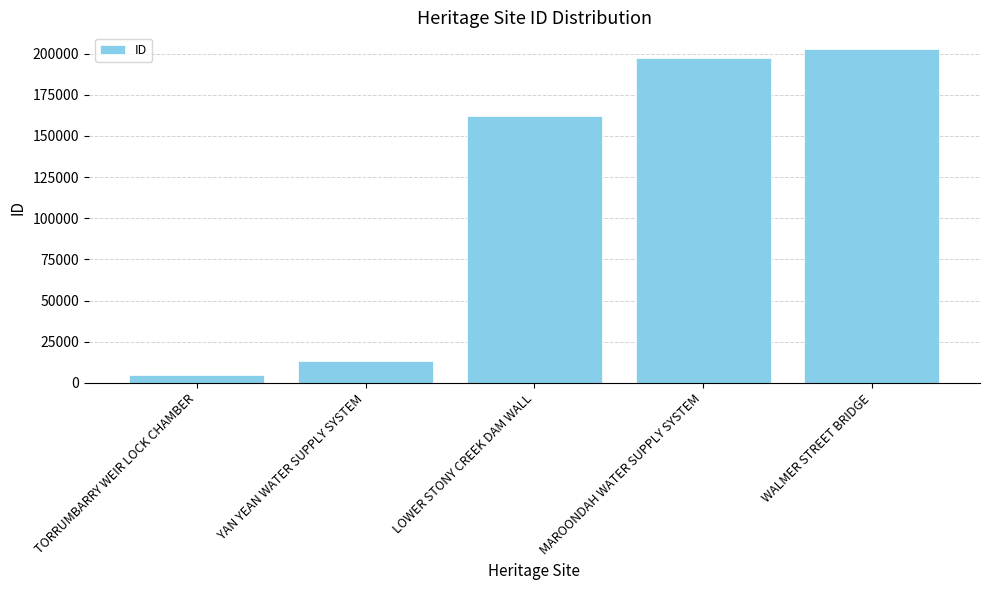

What is the change in value from YAN YEAN WATER SUPPLY SYSTEM to WALMER STREET BRIDGE?

+189747